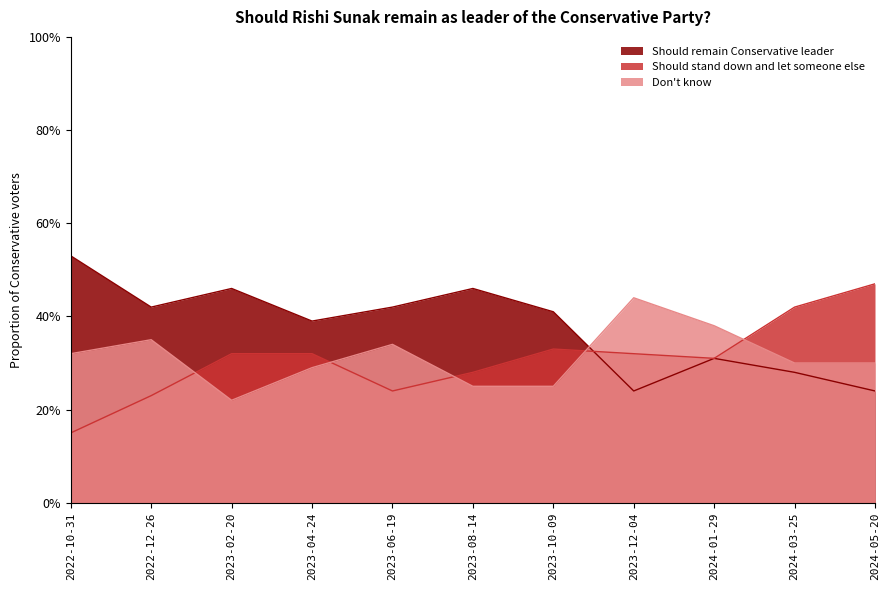

What is the label of the 11th point from the left?

2024-05-20